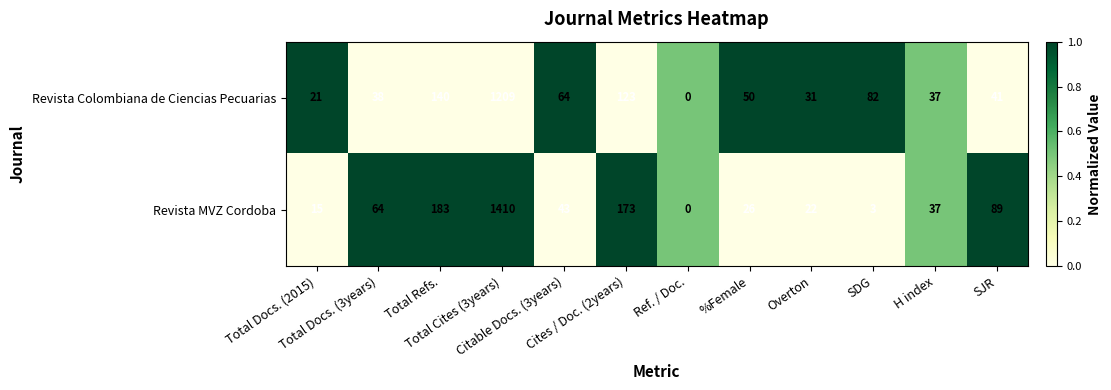

What is the maximum value shown in the chart?

1410